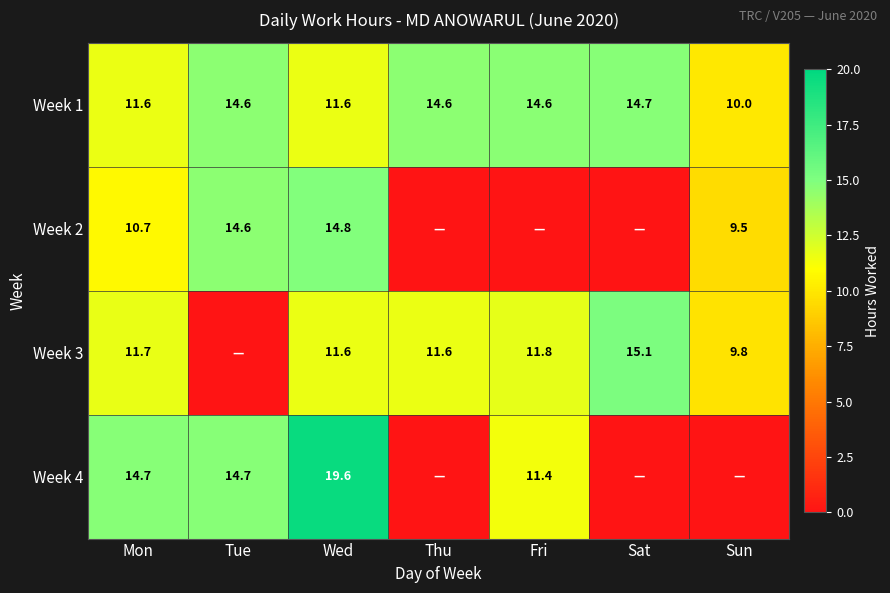

What is the sum of the Week 2 values at Sun and Mon?

20.2